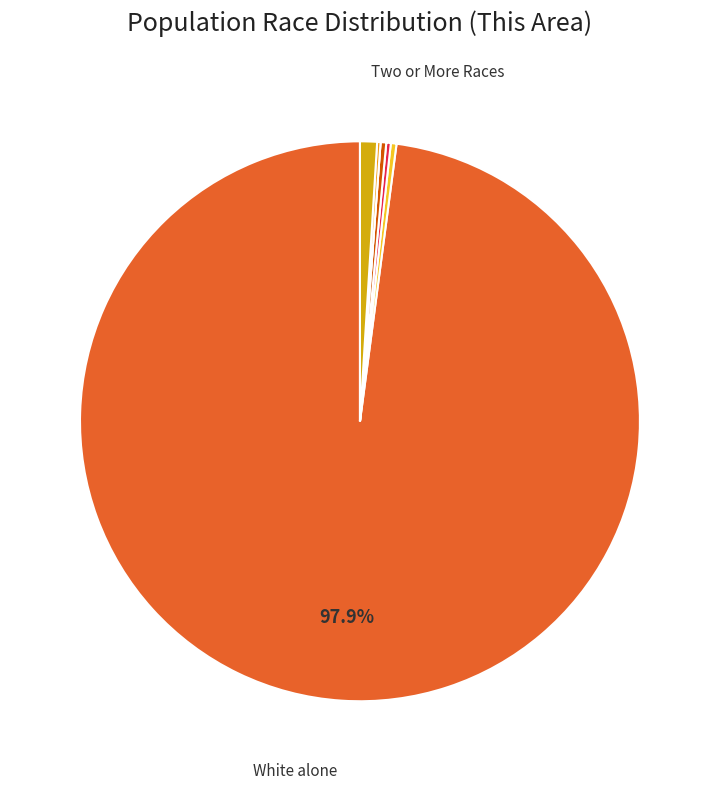

Which category accounts for the majority?

White alone